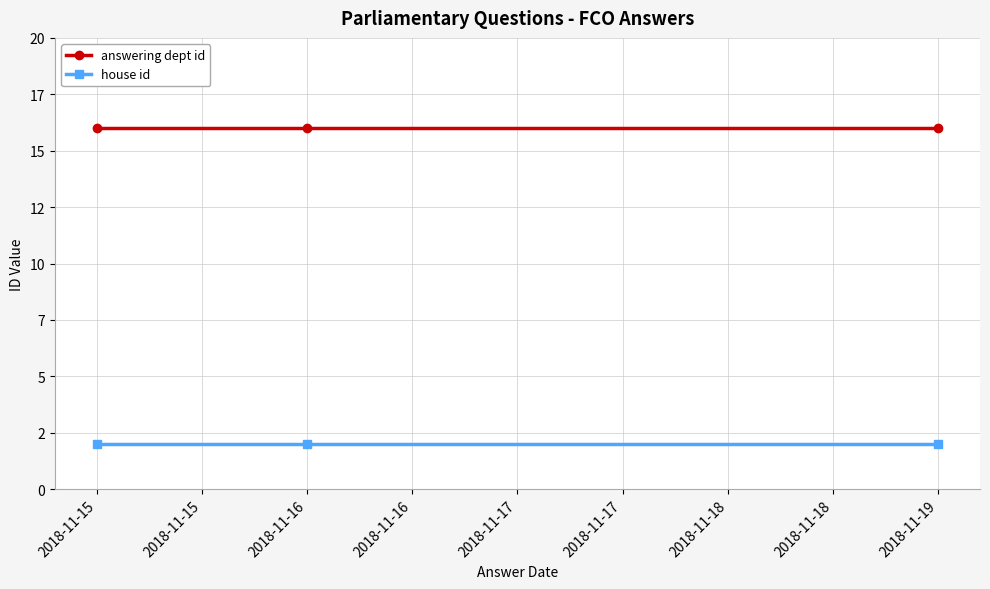

What are all the series names shown in the legend?

answering dept id, house id